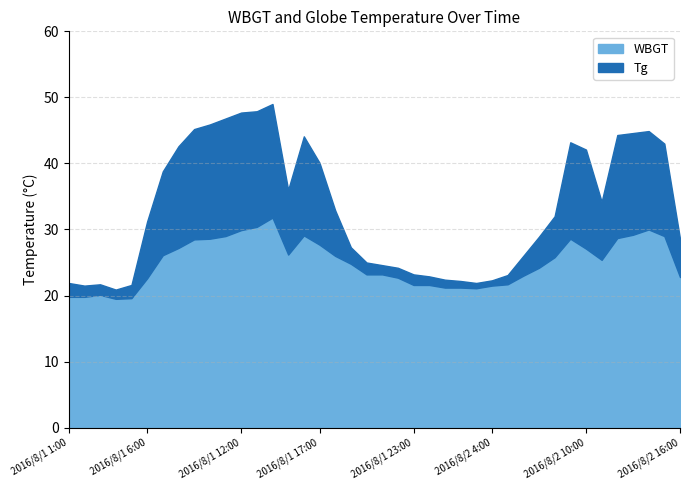

Reading left to right, extract all data points from this chart.

Tg: 2016/8/1 1:00=21.9	2016/8/1 2:00=21.5	2016/8/1 3:00=21.7	2016/8/1 4:00=20.9	2016/8/1 5:00=21.6	2016/8/1 6:00=31.2	2016/8/1 7:00=38.8	2016/8/1 8:00=42.6	2016/8/1 9:00=45.2	2016/8/1 10:00=45.9	2016/8/1 11:00=46.8	2016/8/1 12:00=47.7	2016/8/1 13:00=47.9	2016/8/1 14:00=49.0	2016/8/1 15:00=36.0	2016/8/1 16:00=44.1	2016/8/1 17:00=40.1	2016/8/1 18:00=32.9	2016/8/1 19:00=27.3	2016/8/1 20:00=25.0	2016/8/1 21:00=24.6	2016/8/1 22:00=24.2	2016/8/1 23:00=23.2	2016/8/1 24:00=22.9	2016/8/2 1:00=22.4	2016/8/2 2:00=22.2	2016/8/2 3:00=21.9	2016/8/2 4:00=22.3	2016/8/2 5:00=23.1	2016/8/2 6:00=26.0	2016/8/2 7:00=28.9	2016/8/2 8:00=32.0	2016/8/2 9:00=43.2	2016/8/2 10:00=42.1	2016/8/2 11:00=34.2	2016/8/2 12:00=44.3	2016/8/2 13:00=44.6	2016/8/2 14:00=44.9	2016/8/2 15:00=43.0	2016/8/2 16:00=28.6
WBGT: 2016/8/1 1:00=19.8	2016/8/1 2:00=19.8	2016/8/1 3:00=20.1	2016/8/1 4:00=19.5	2016/8/1 5:00=19.6	2016/8/1 6:00=22.6	2016/8/1 7:00=26.1	2016/8/1 8:00=27.2	2016/8/1 9:00=28.5	2016/8/1 10:00=28.6	2016/8/1 11:00=29.0	2016/8/1 12:00=29.9	2016/8/1 13:00=30.4	2016/8/1 14:00=31.8	2016/8/1 15:00=26.2	2016/8/1 16:00=29.1	2016/8/1 17:00=27.7	2016/8/1 18:00=26.0	2016/8/1 19:00=24.8	2016/8/1 20:00=23.2	2016/8/1 21:00=23.2	2016/8/1 22:00=22.7	2016/8/1 23:00=21.6	2016/8/1 24:00=21.6	2016/8/2 1:00=21.2	2016/8/2 2:00=21.2	2016/8/2 3:00=21.1	2016/8/2 4:00=21.5	2016/8/2 5:00=21.7	2016/8/2 6:00=23.0	2016/8/2 7:00=24.2	2016/8/2 8:00=25.8	2016/8/2 9:00=28.6	2016/8/2 10:00=27.1	2016/8/2 11:00=25.4	2016/8/2 12:00=28.7	2016/8/2 13:00=29.2	2016/8/2 14:00=30.0	2016/8/2 15:00=29.0	2016/8/2 16:00=22.8